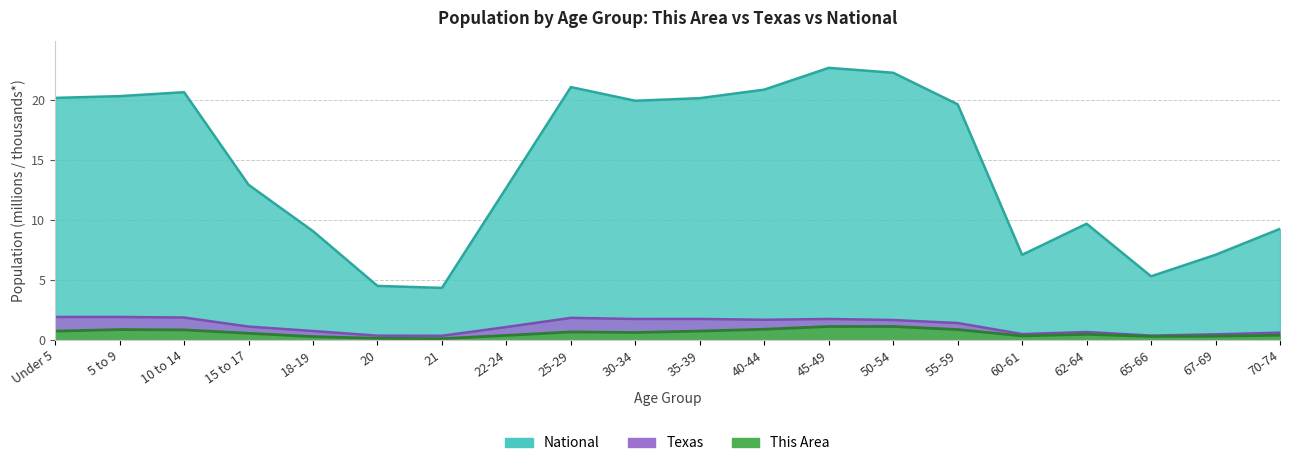

At which category is the sum across all series the highest?

45-49